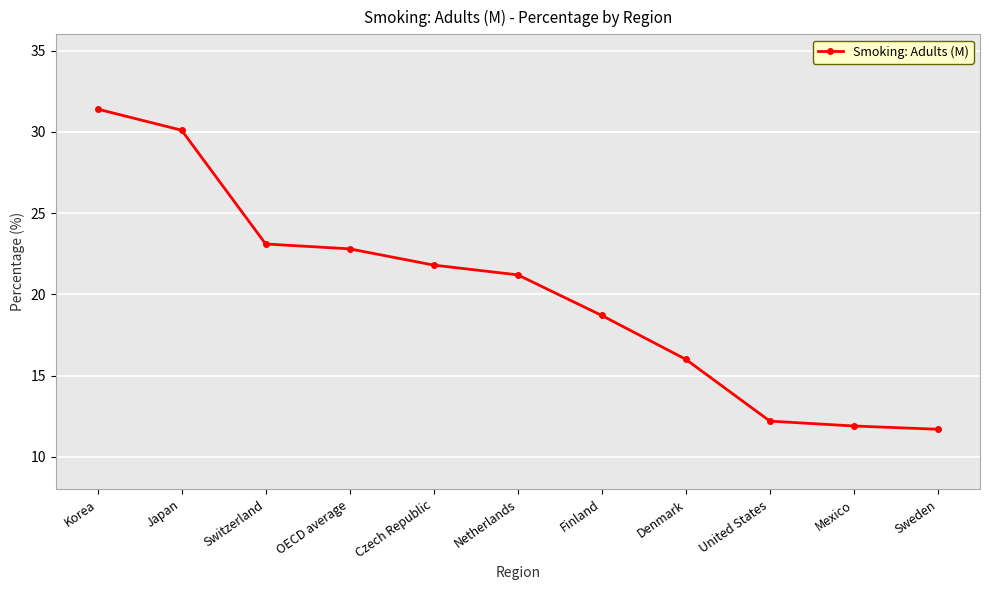

The value at Czech Republic is 21.8. True or false?

True